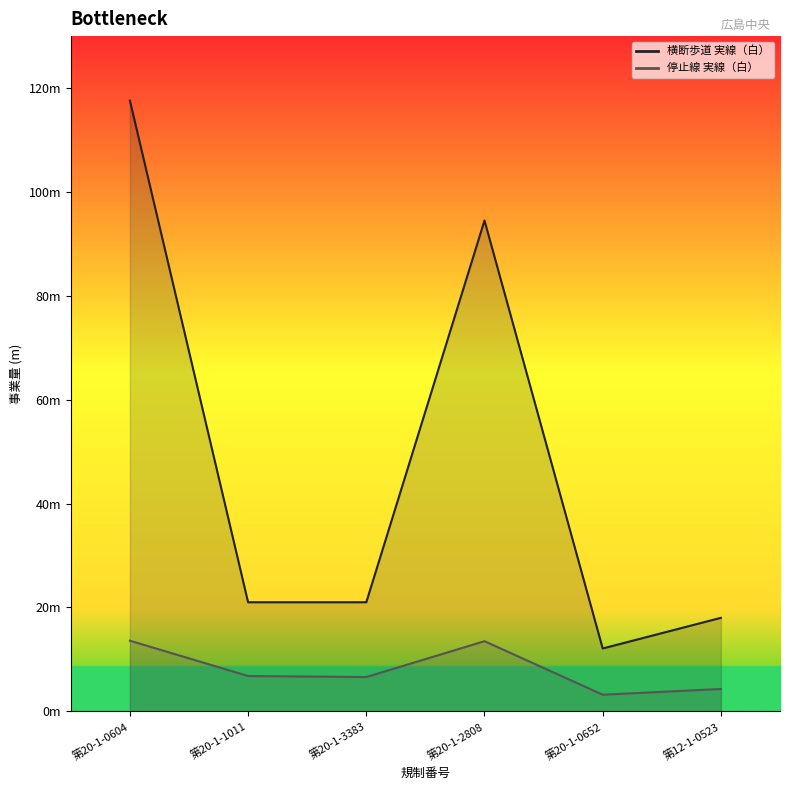

Reading right to left, what are all the values shown in this chart?

横断歩道 実線（白）: 第12-1-0523=18.0	第20-1-0652=12.1	第20-1-2808=94.5	第20-1-3383=21.0	第20-1-1011=21.0	第20-1-0604=117.6
停止線 実線（白）: 第12-1-0523=4.3	第20-1-0652=3.2	第20-1-2808=13.5	第20-1-3383=6.6	第20-1-1011=6.8	第20-1-0604=13.6